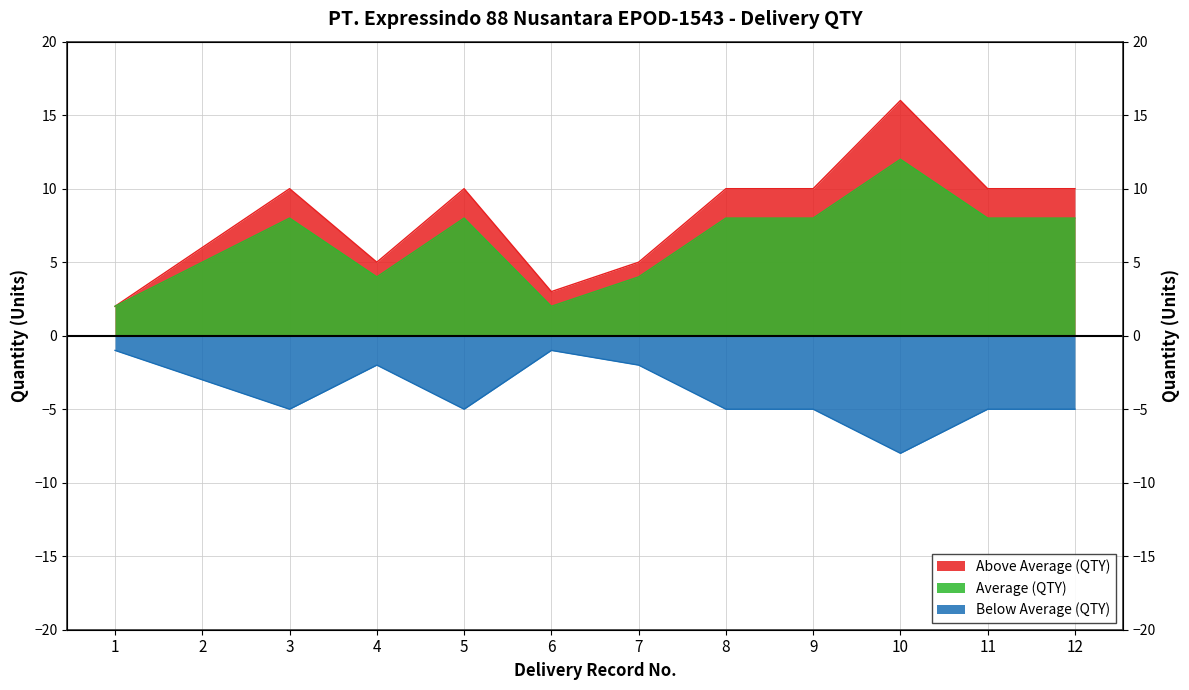

What is the value of the Above Average (QTY) point at the 2nd from the left?

6